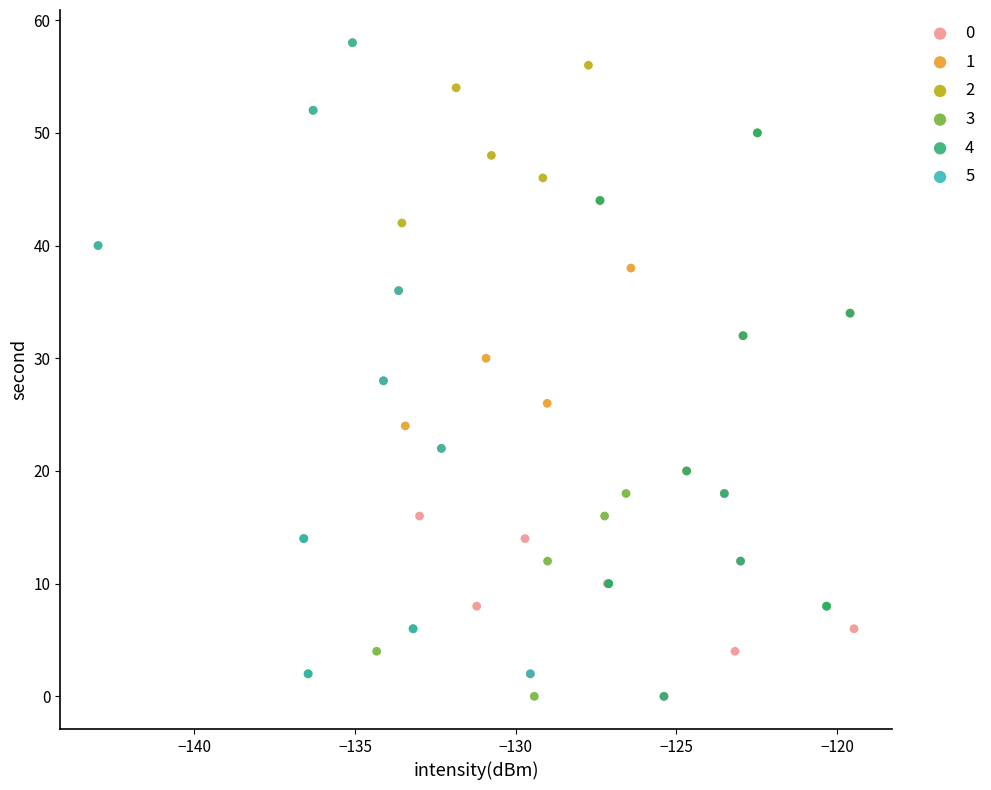

Which series has the largest Y range (max minus min)?

5